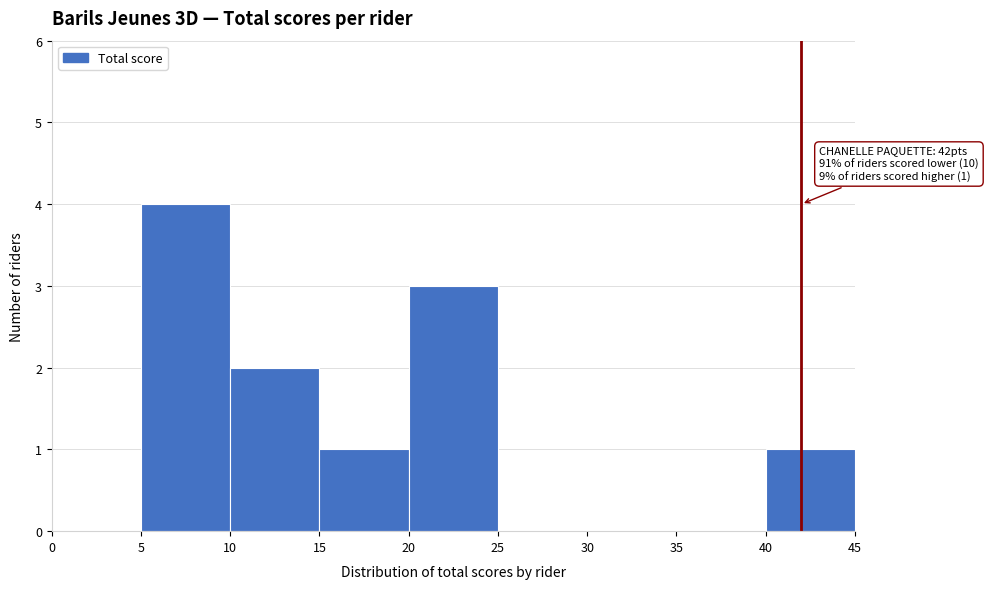

Over which range of the x-axis is the bar tallest?

5 to 10